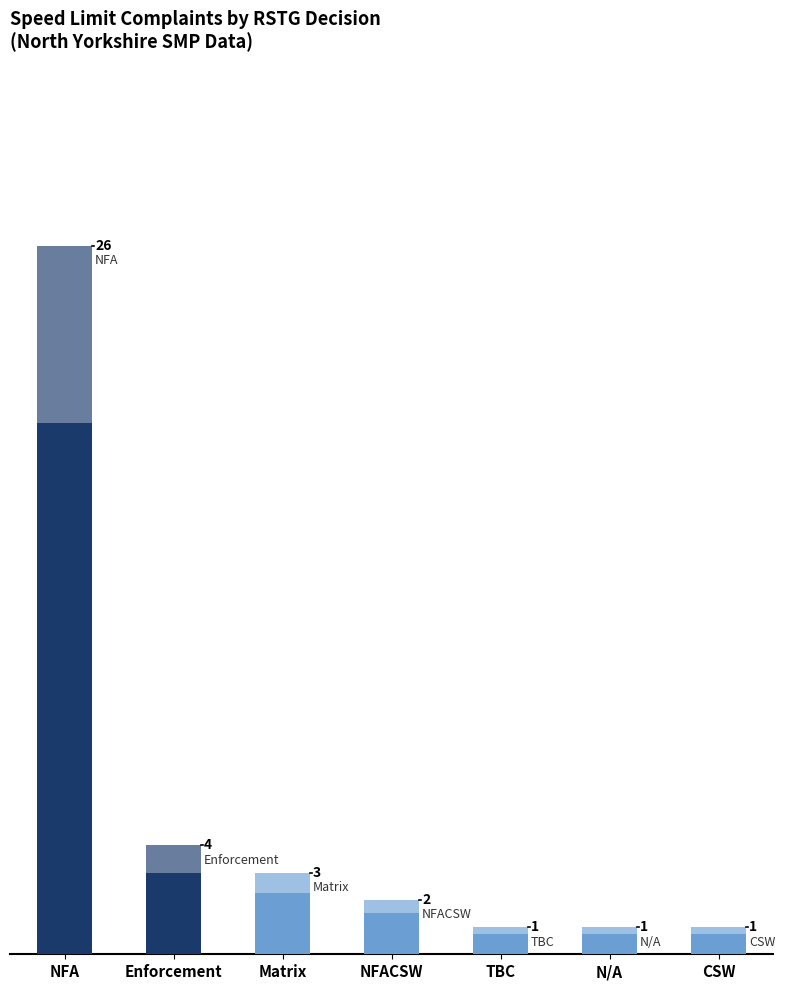

Between N/A and Enforcement, which is larger?

Enforcement